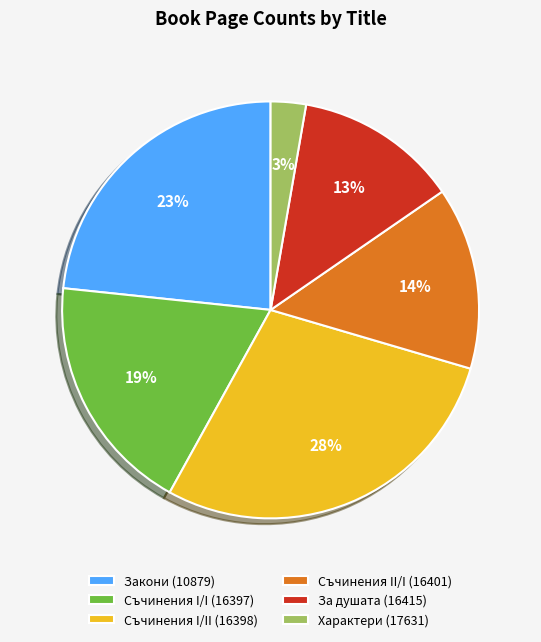

To the nearest percent, what is the average slice percentage?

17%